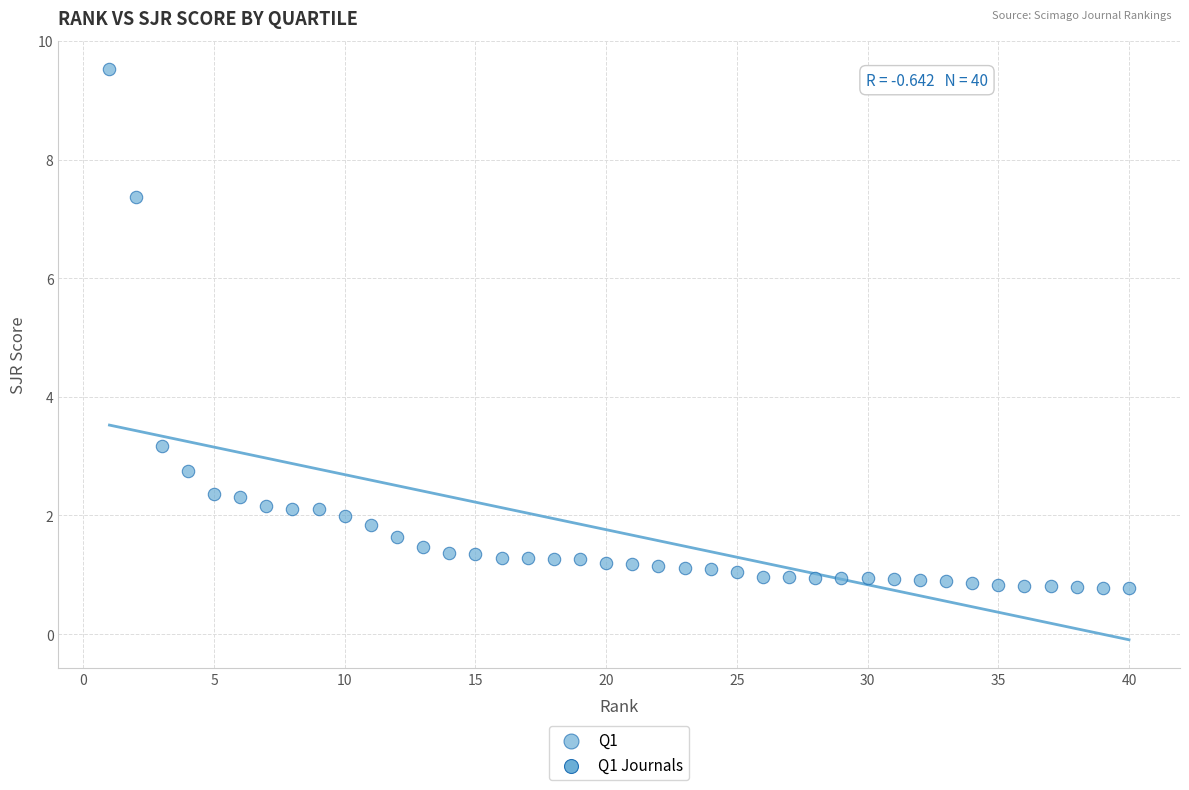

What Y value in the scatter plot is closest to 5?

3.2